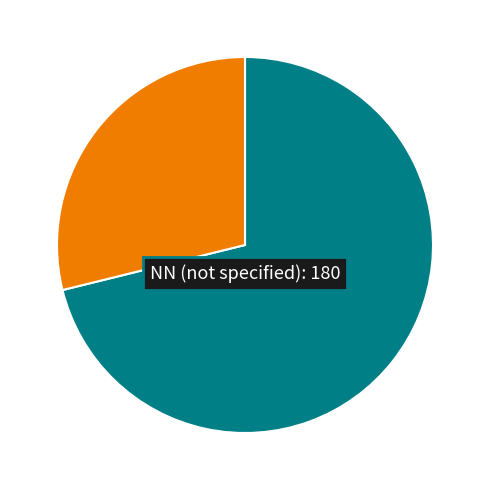

Does any single category account for the majority?

Yes